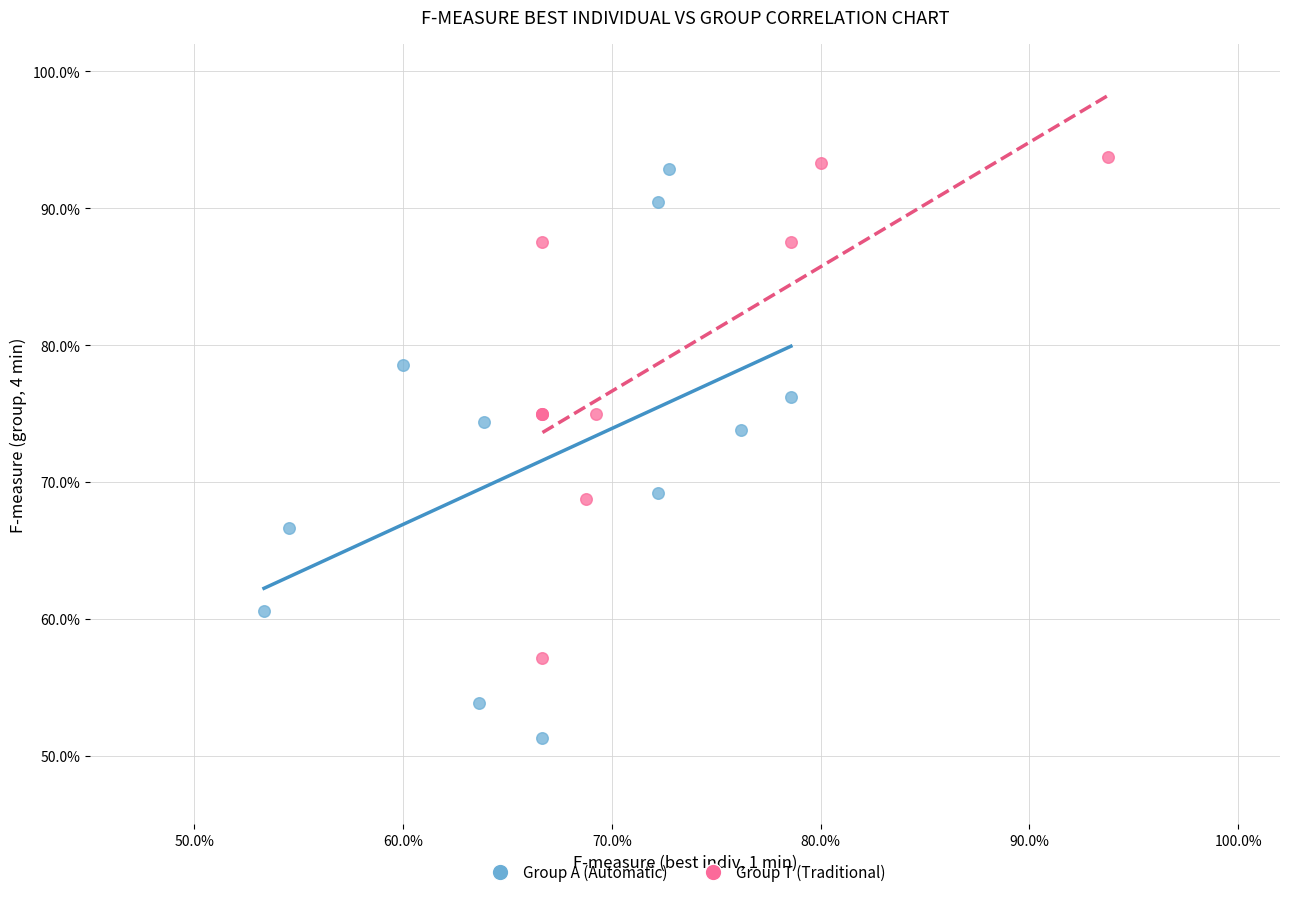

Which series has the widest spread of Y values?

Group A (Automatic)